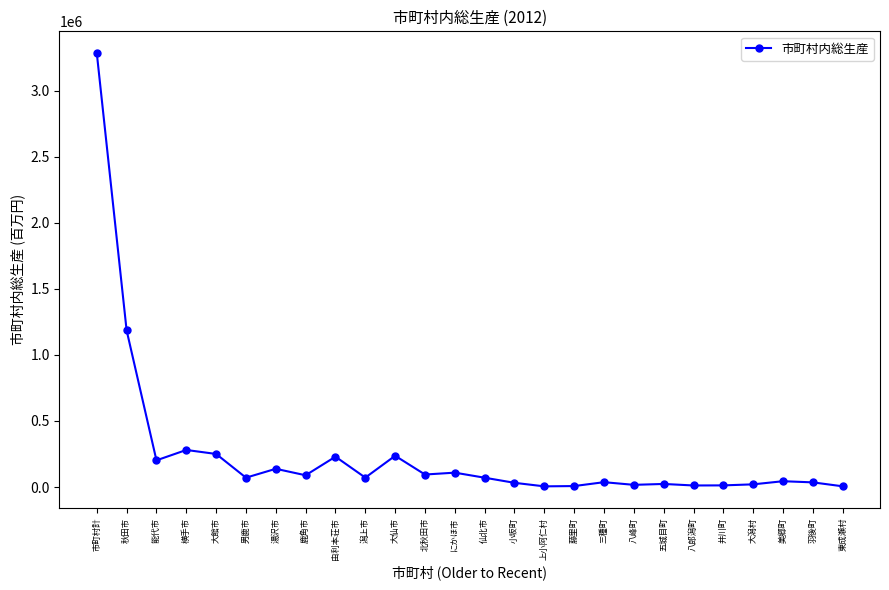

Read the value at 由利本荘市.

230015